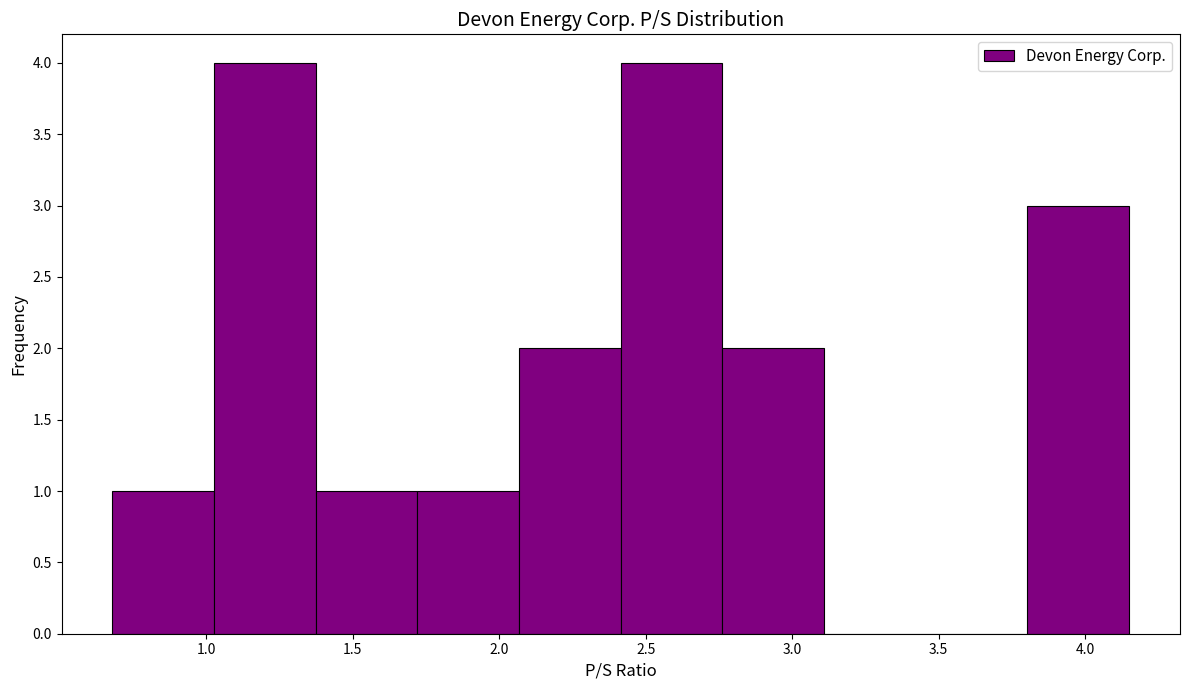

Reading left to right, transcribe this chart: for each bar, give the range it covers on the x-axis and its height. Neither the bar edges nor the heights are printed on the chart, so give them approximately, as read against the axes.

0.70 to 1.05: 1
1.05 to 1.35: 4
1.35 to 1.70: 1
1.70 to 2.05: 1
2.05 to 2.40: 2
2.40 to 2.75: 4
2.75 to 3.10: 2
3.10 to 3.45: 0
3.45 to 3.80: 0
3.80 to 4.15: 3